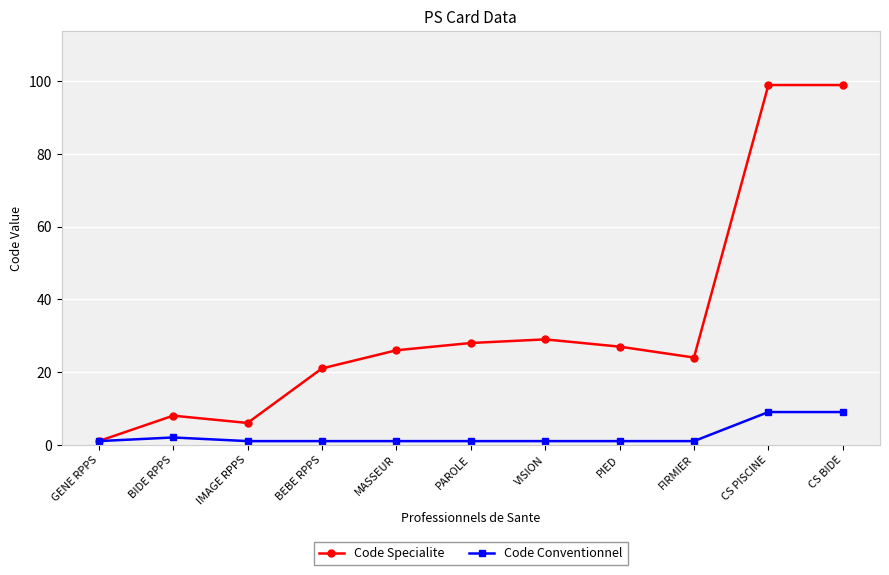

Does the chart have visible grid lines?

Yes